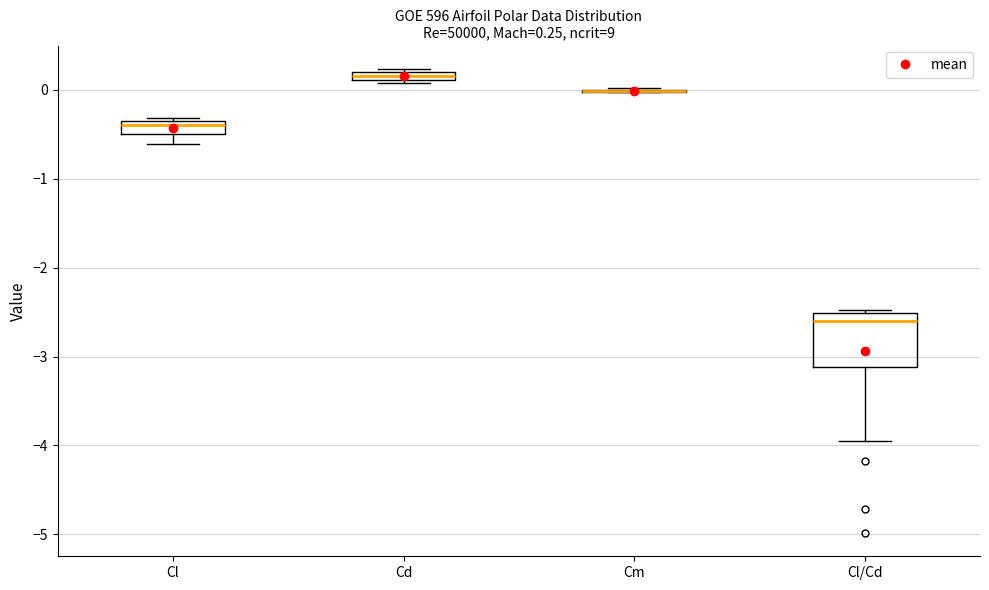

Comparing the boxes themselves (not the whiskers), which one is the tallest?

Cl/Cd